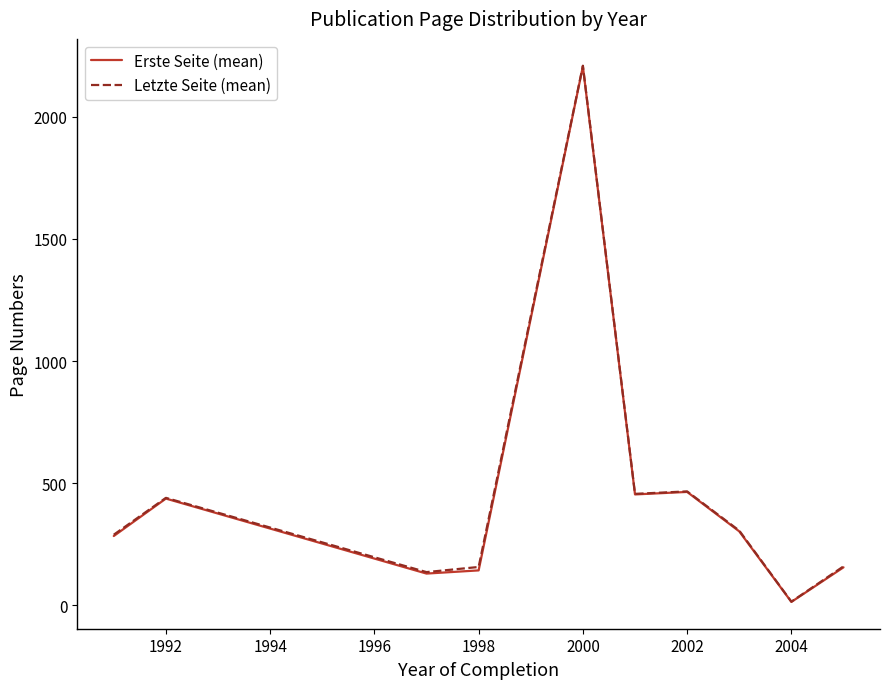

At which category does the chart reach its minimum across all series?

2004